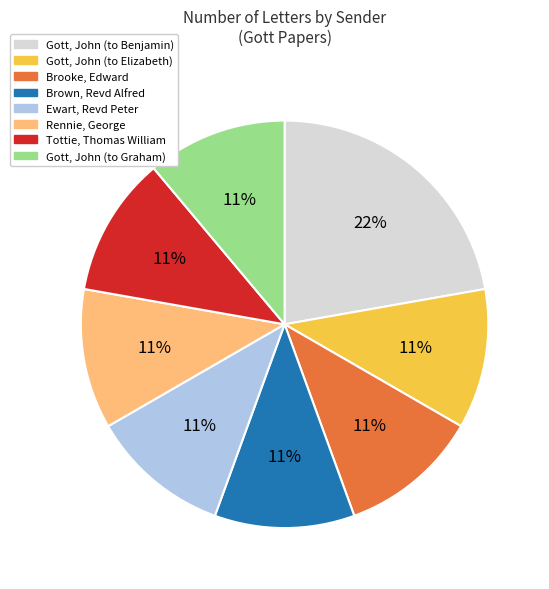

Which category has the biggest portion of the pie?

Gott, John (to Benjamin)